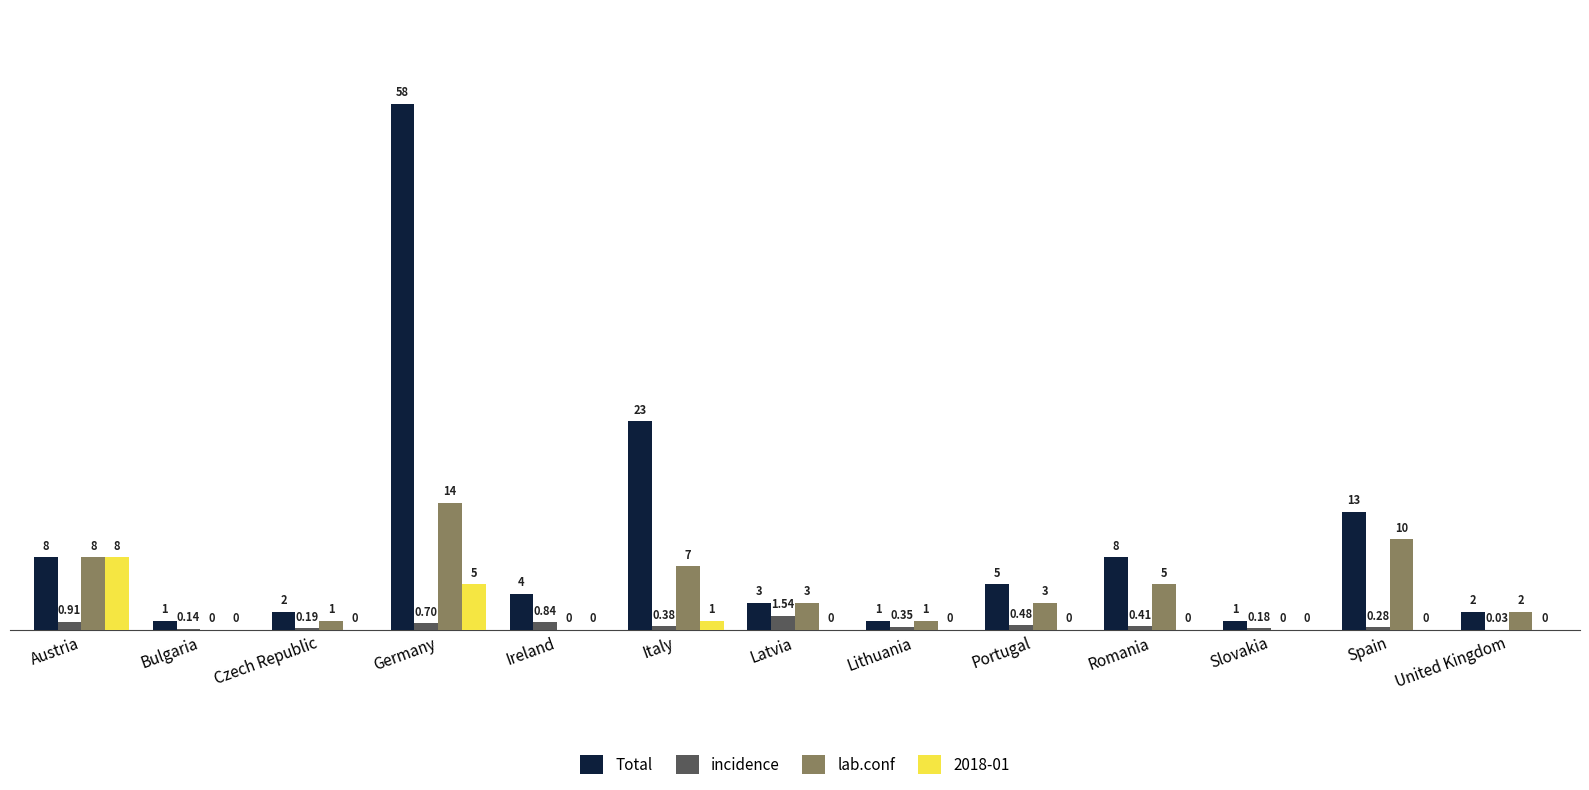

Does the chart contain stacked bars?

No